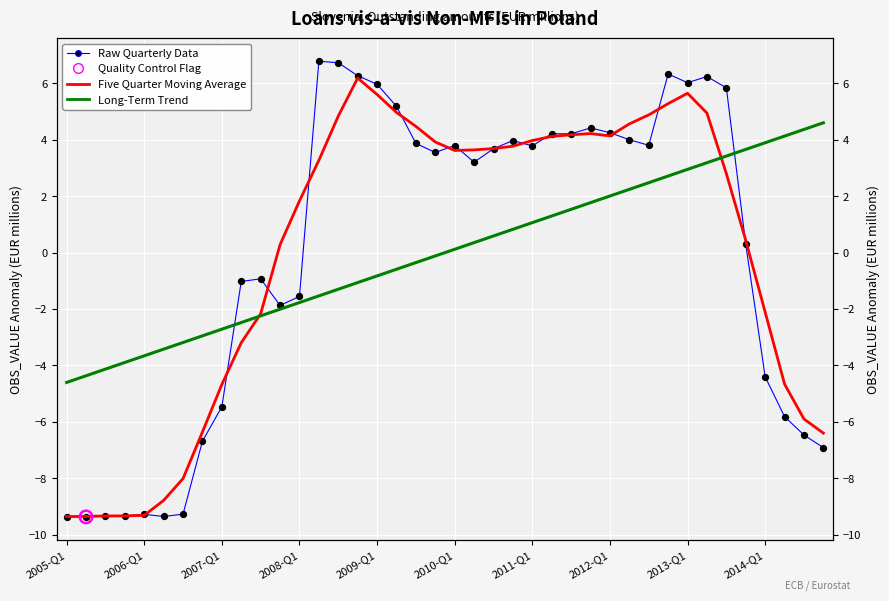

At which category is the sum across all series the highest?

2013-Q1